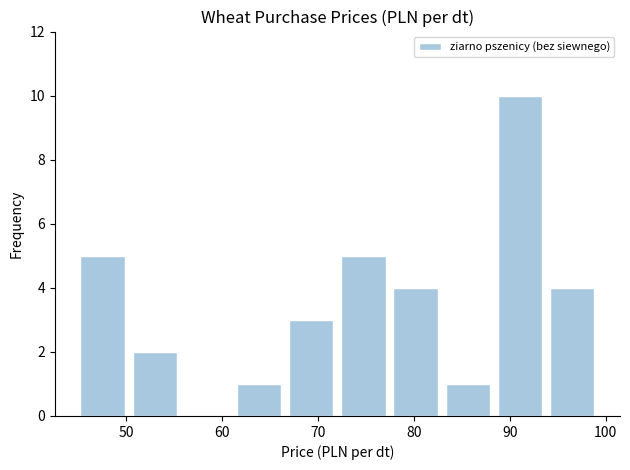

Reading left to right, transcribe this chart: for each bar, give the range it covers on the x-axis and its height. Neither the bar edges nor the heights are printed on the chart, so give them approximately, as read against the axes.

45 to 50: 5
50 to 56: 2
56 to 61: 0
61 to 67: 1
67 to 72: 3
72 to 77: 5
77 to 83: 4
83 to 88: 1
88 to 94: 10
94 to 99: 4